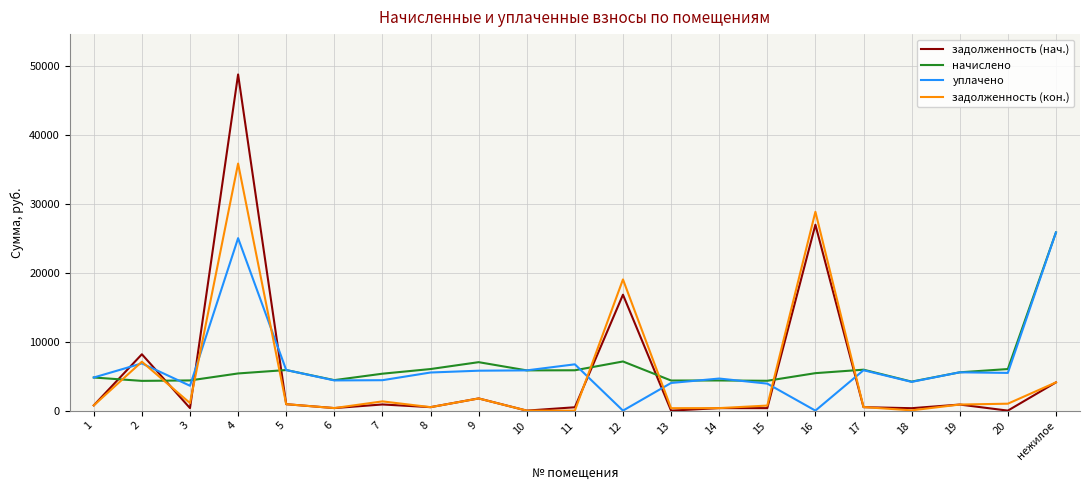

List the series in order of their overall mean, lowest first.

задолженность (кон.), задолженность (нач.), начислено, уплачено